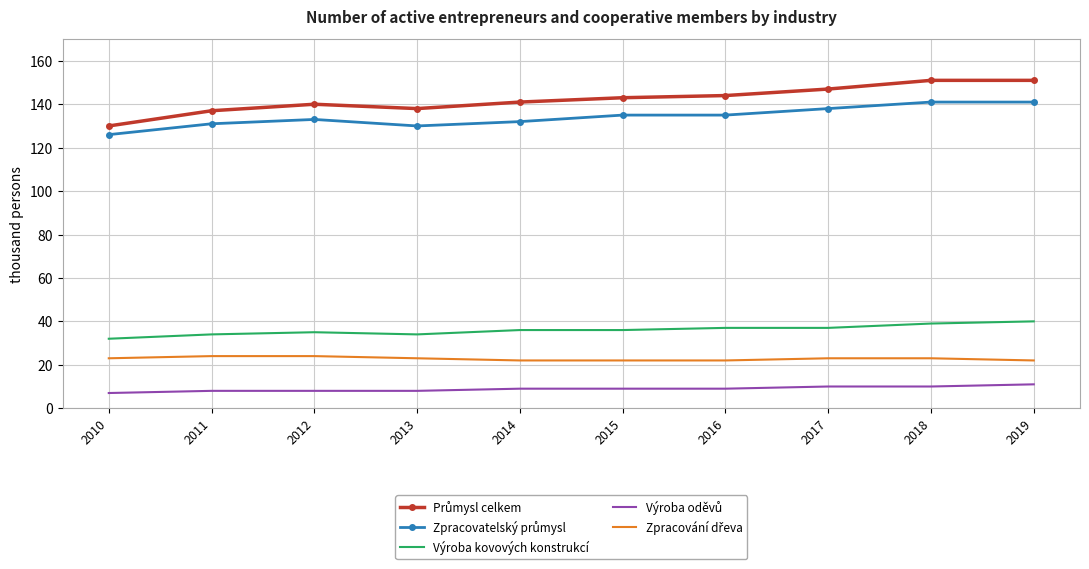

What is the spread (max minus min) of values at 2011?

129